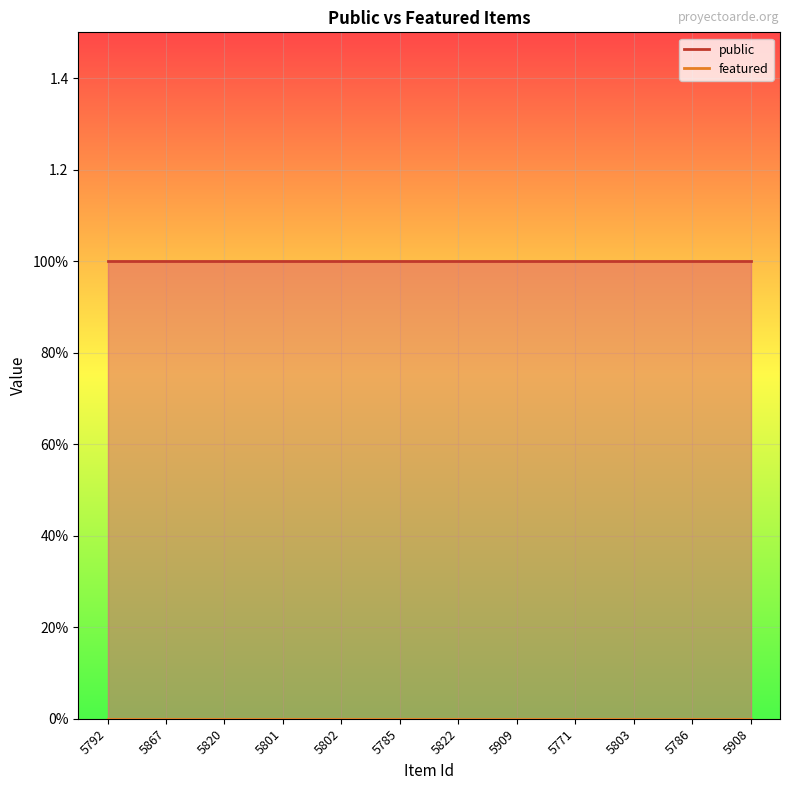

What is the label of the 4th point from the left?

5801